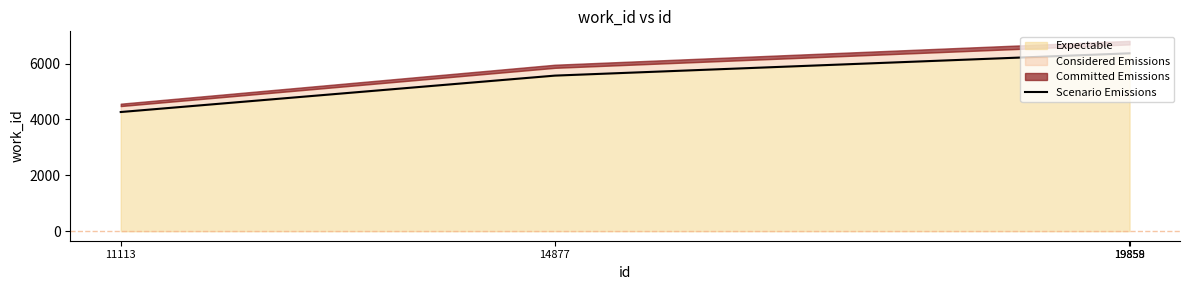

True or false: the data has more than 2 interior local peaks.

False